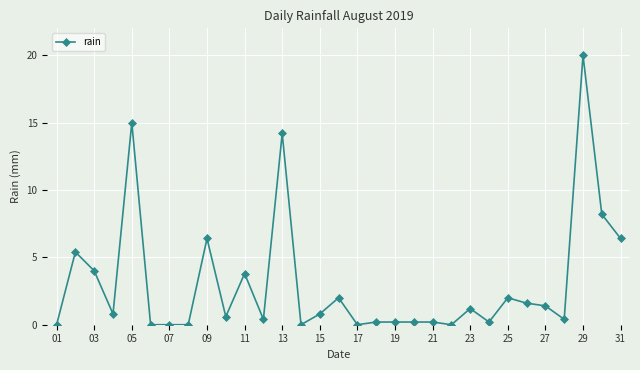

Count the number of data series in this chart.

1